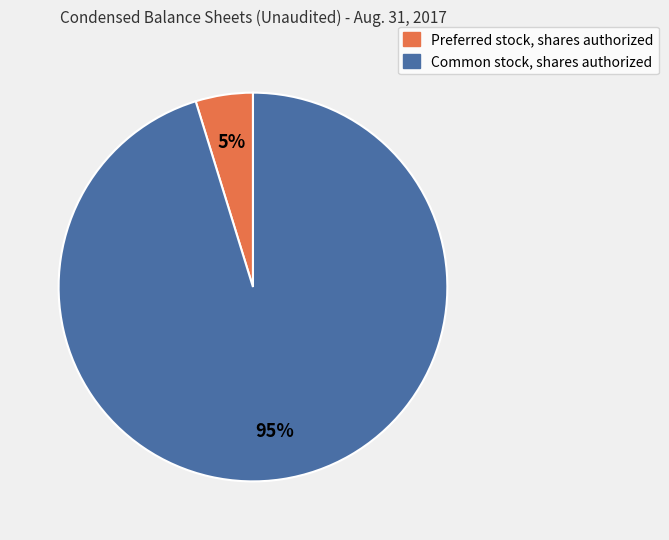

Is the sum of Common stock, shares authorized and Preferred stock, shares authorized greater than half?

Yes